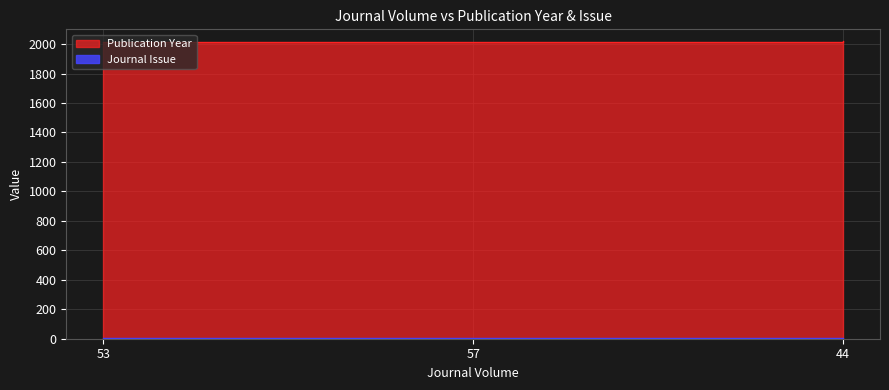

Count the Journal Issue values in the range 3 to 4.

3